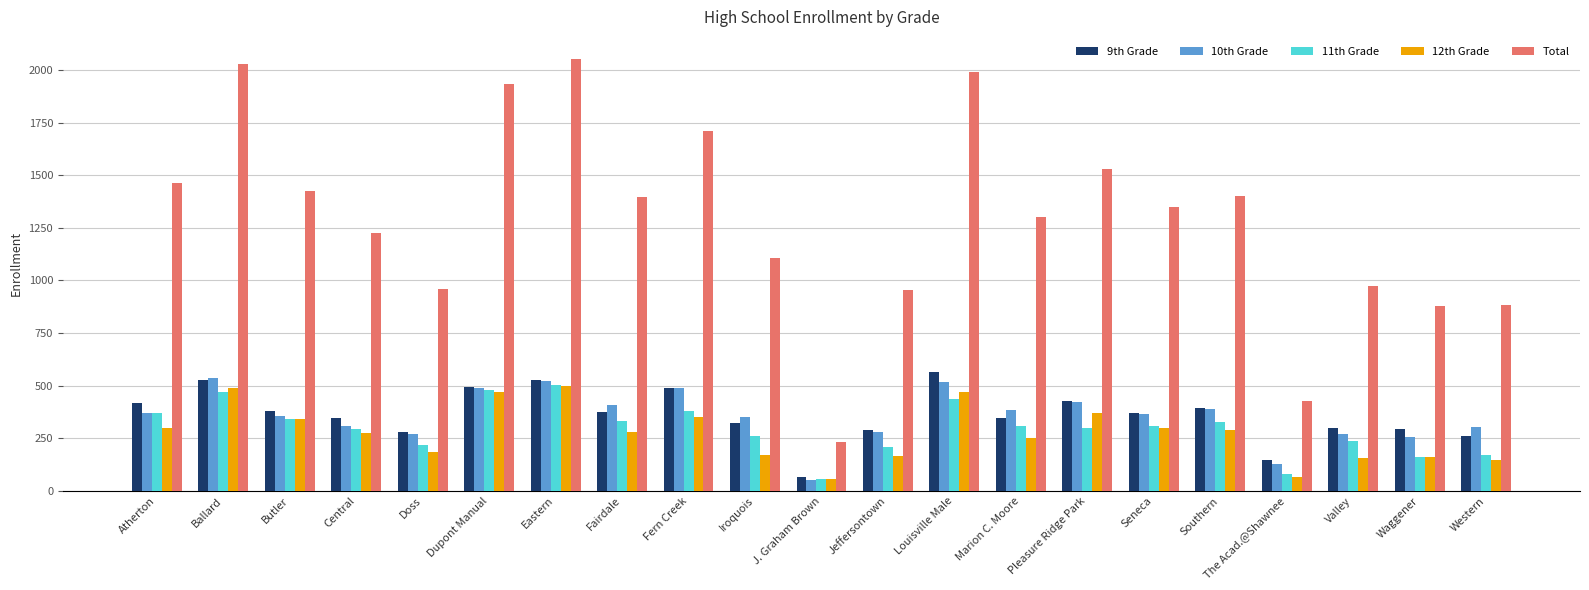

At how many categories does at least one series exceed 1841?

4